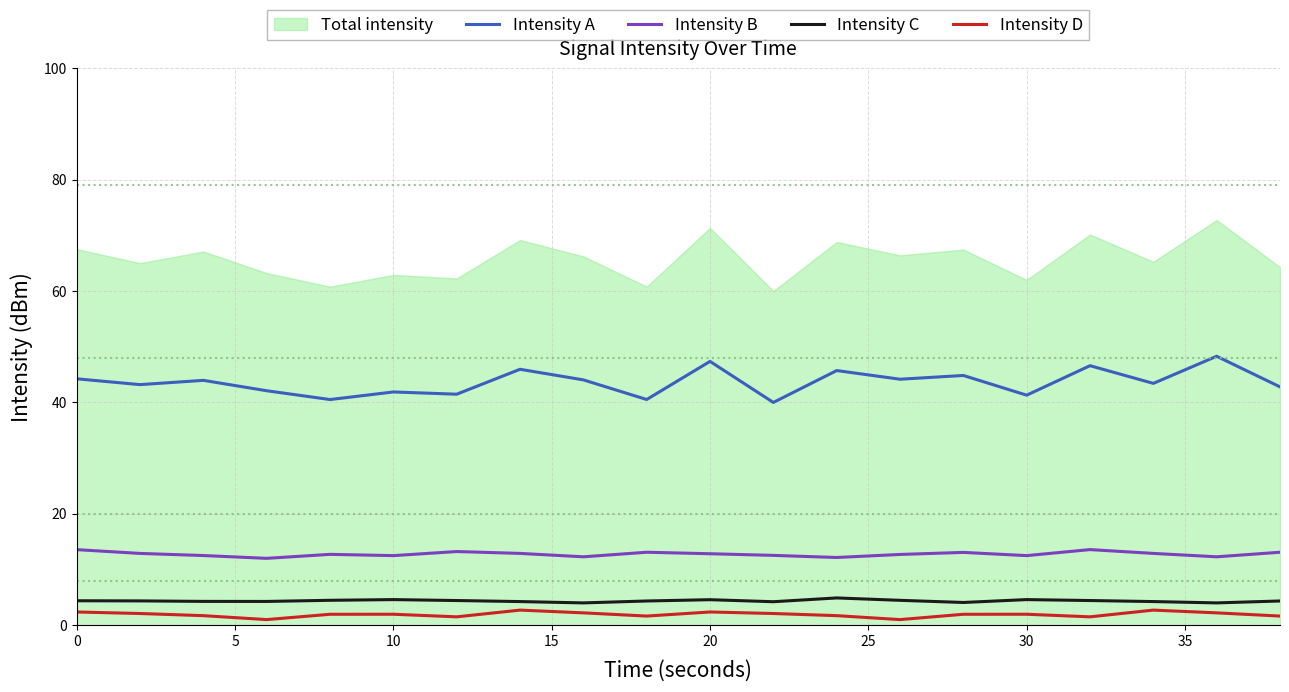

Does the chart display data point markers on the line(s)?

No